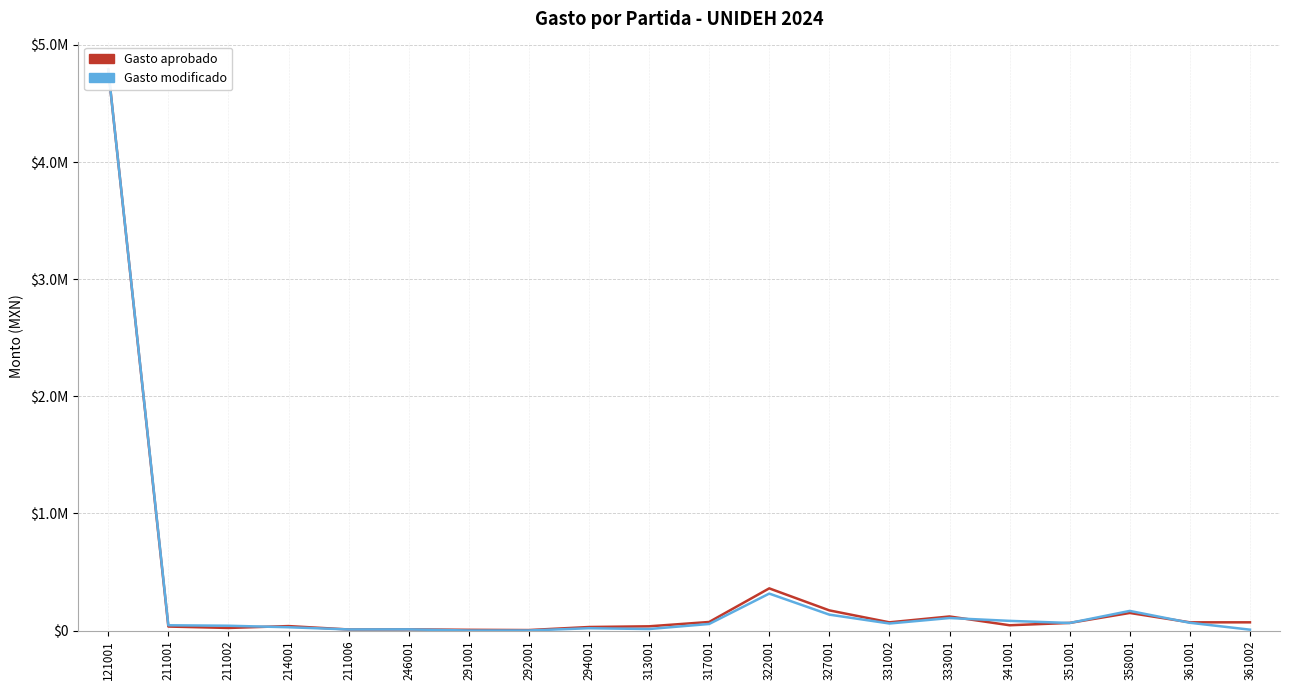

What is the difference between the highest and lowest values at 361002?

62663.0